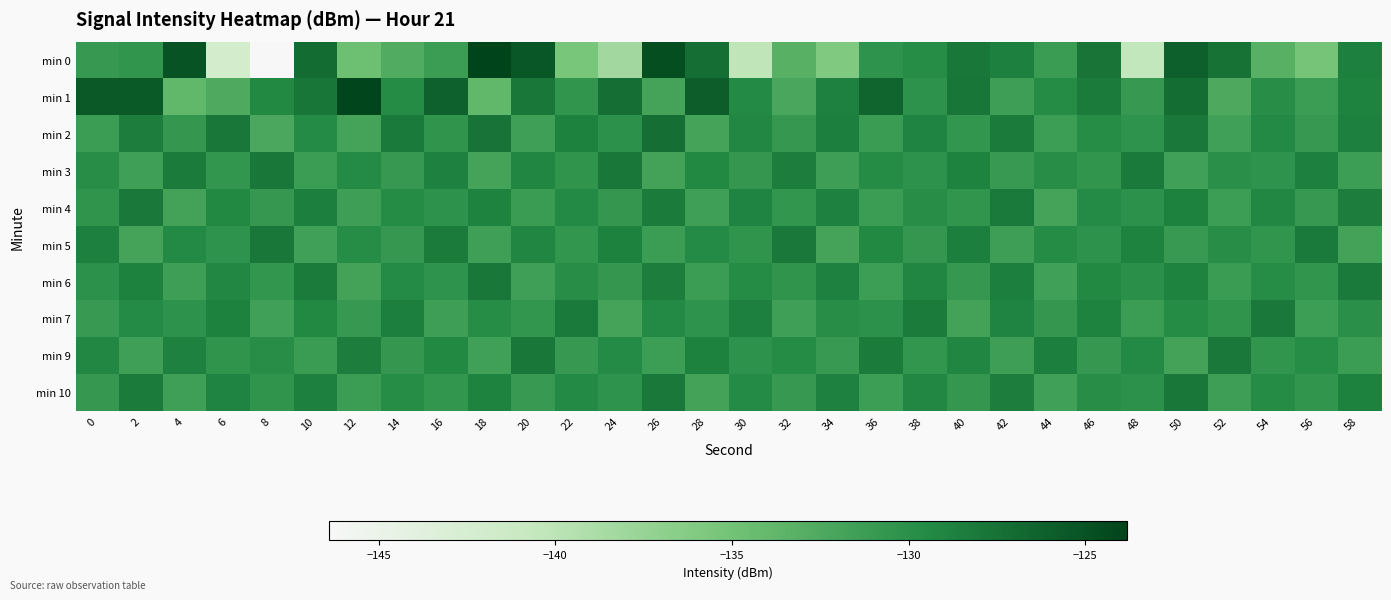

What is the spread (max minus min) of values at 24?

10.9